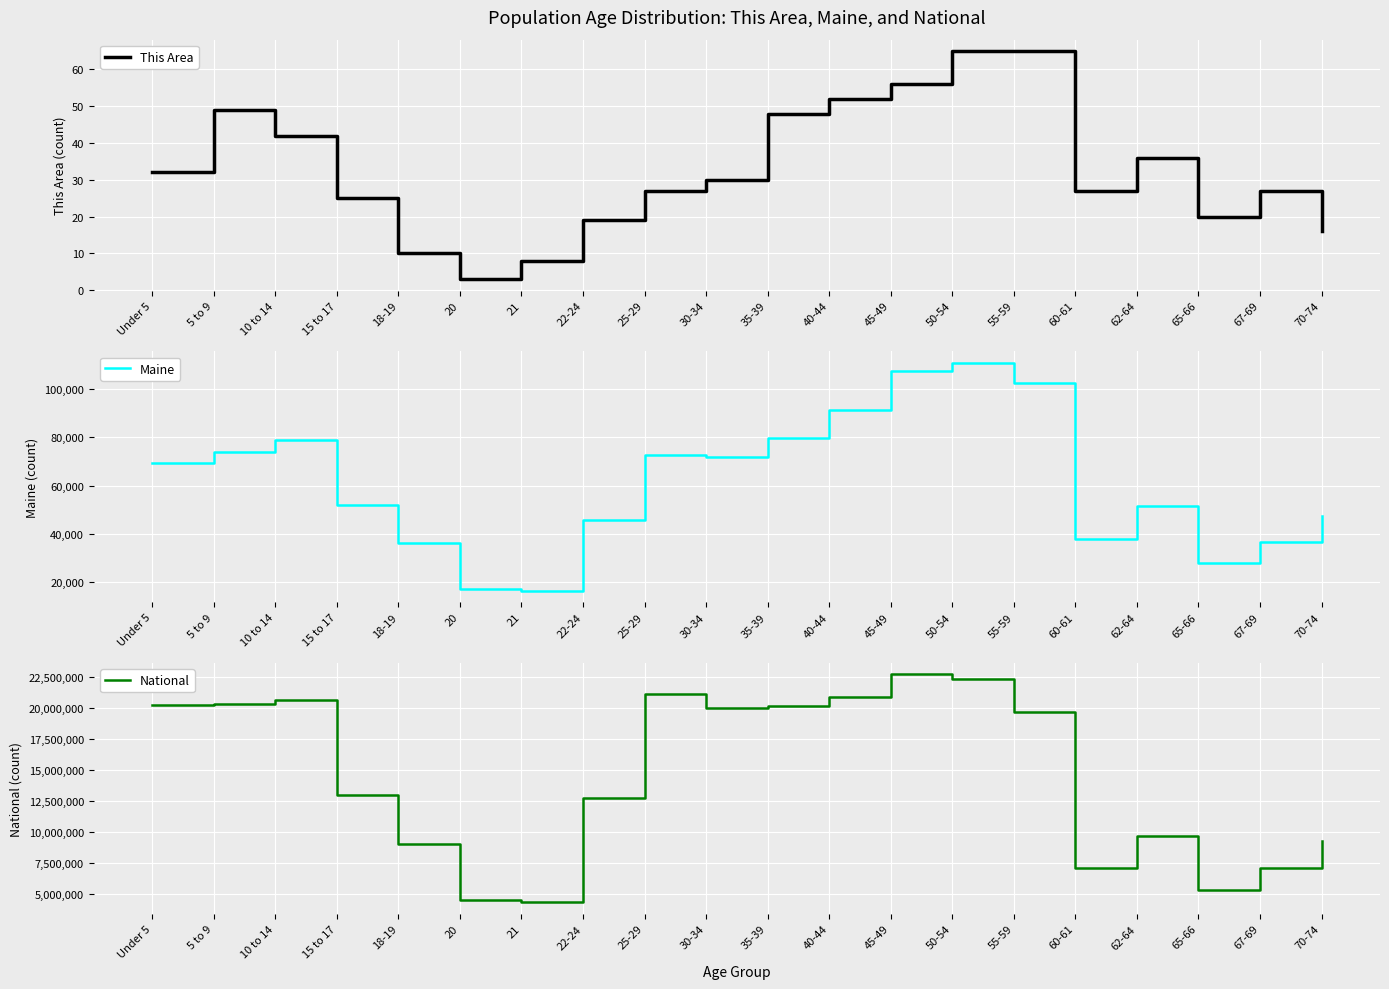

The National series shows 8432262 at 45-49. True or false?

False